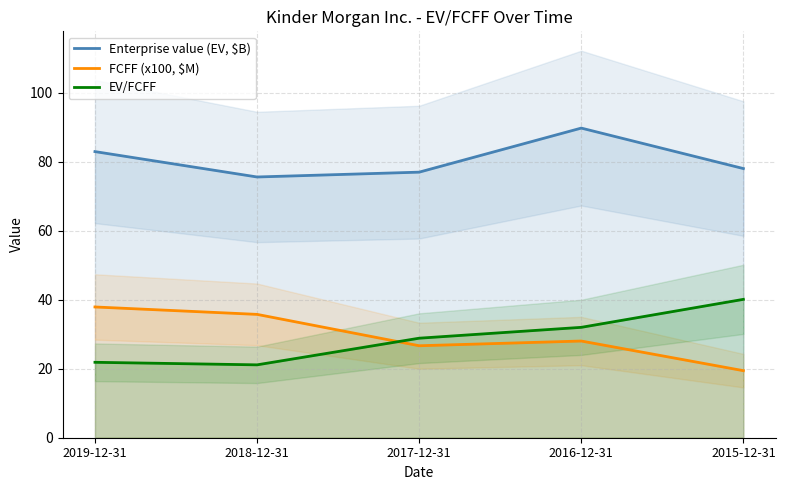

What is the value of the Enterprise value (EV, $B) point at the 2nd from the left?

75.6